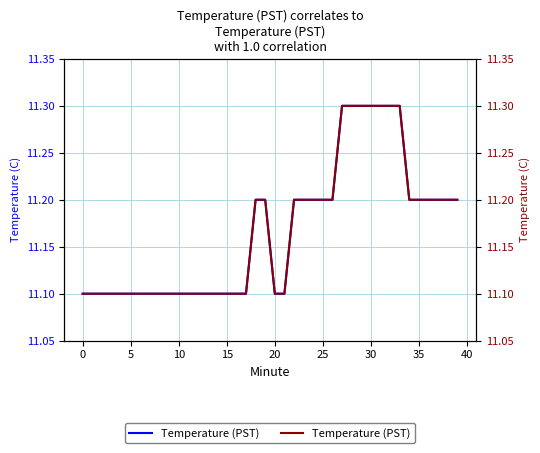

What are all the series names shown in the legend?

Temperature (PST) - left, Temperature (PST) - right